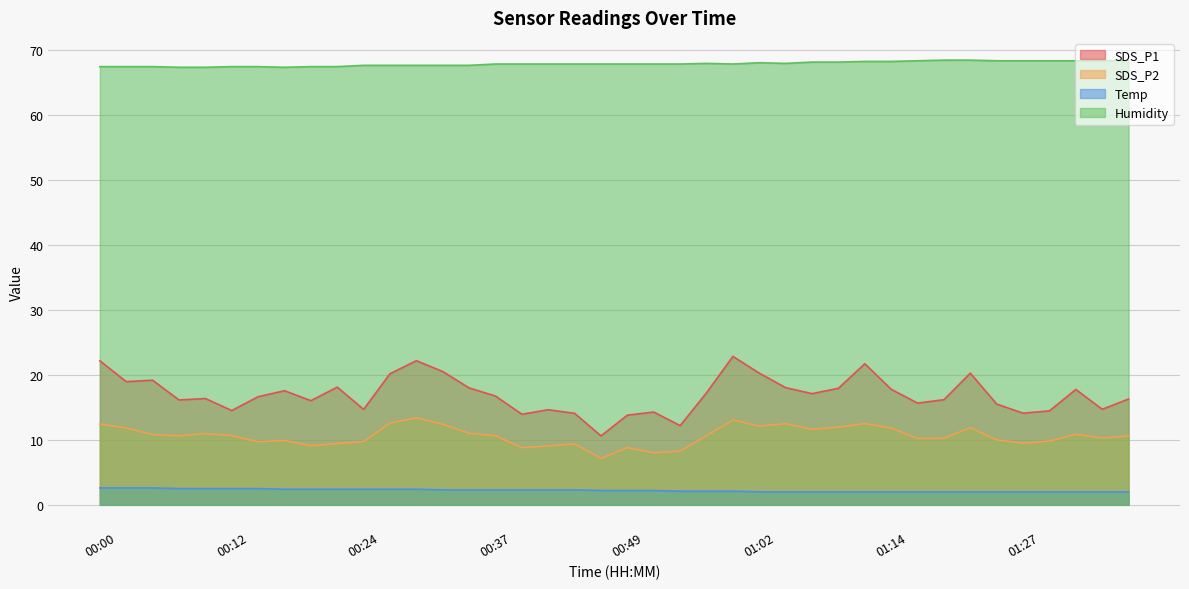

Where is the first local maximum for SDS_P2?

00:10